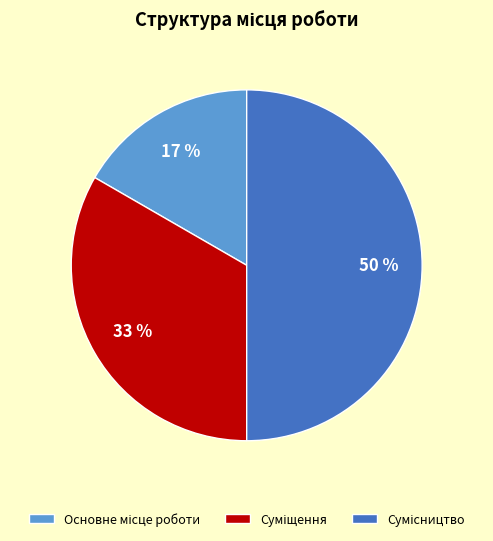

To the nearest percent, what is the difference between the largest and smallest slice percentages?

33%